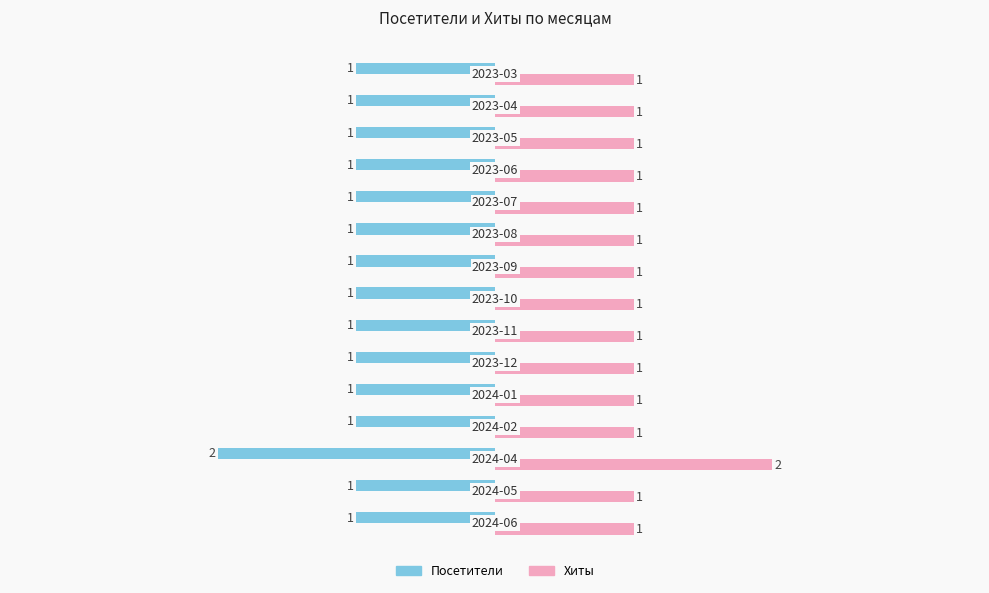

Count the Посетители values in the range -1 to 0.

14